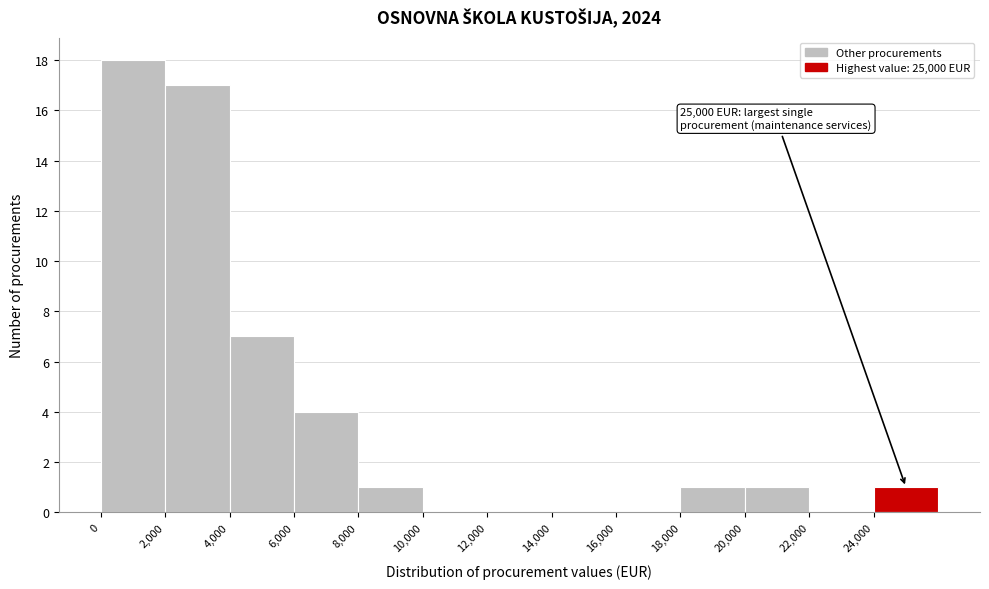

Over which range of the x-axis is the bar tallest?

0 to 2000